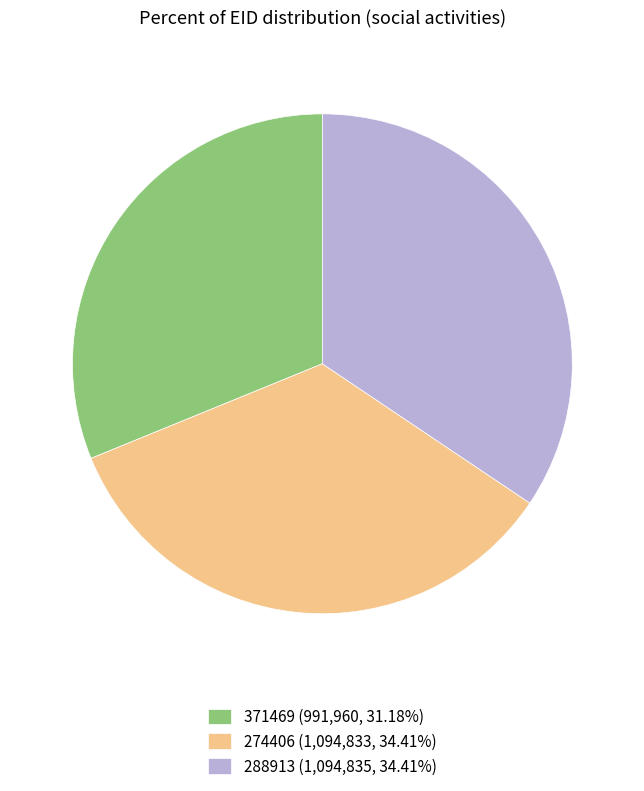

Is there a majority slice in this chart?

No